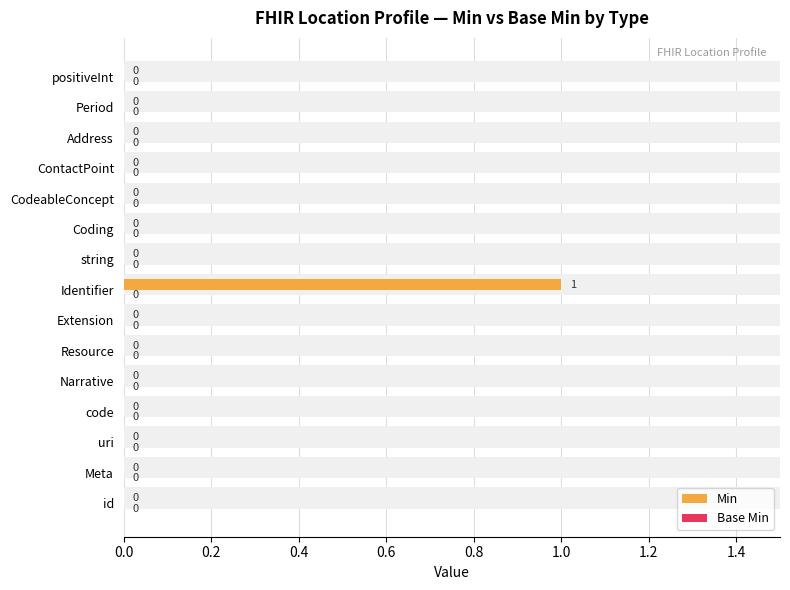

What are all the series names shown in the legend?

Min, Base Min